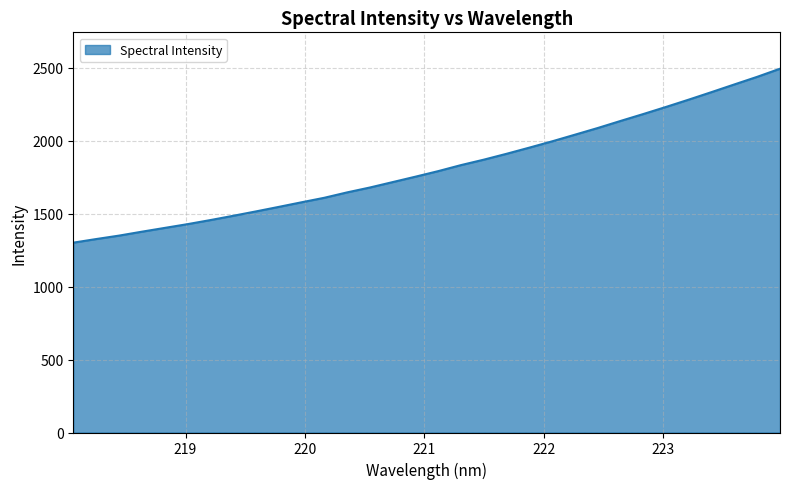

What is the difference between the maximum and minimum values?

1192.3